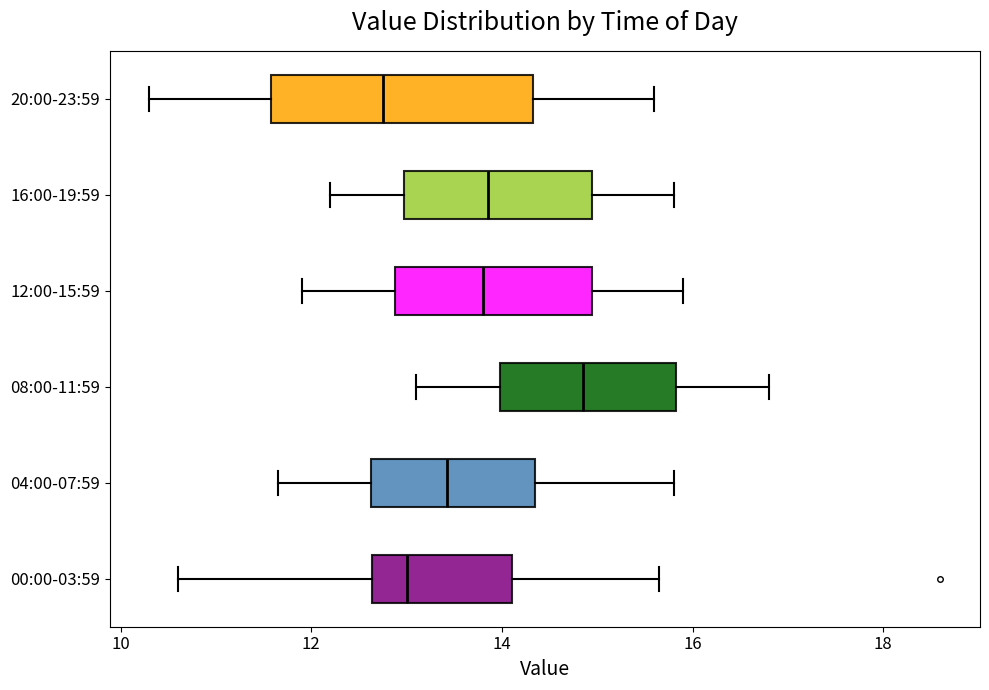

Where does the left whisker of the box for 20:00-23:59 end on the x-axis? The values are not printed on the chart, so give them approximately, as read against the axis.

10.4